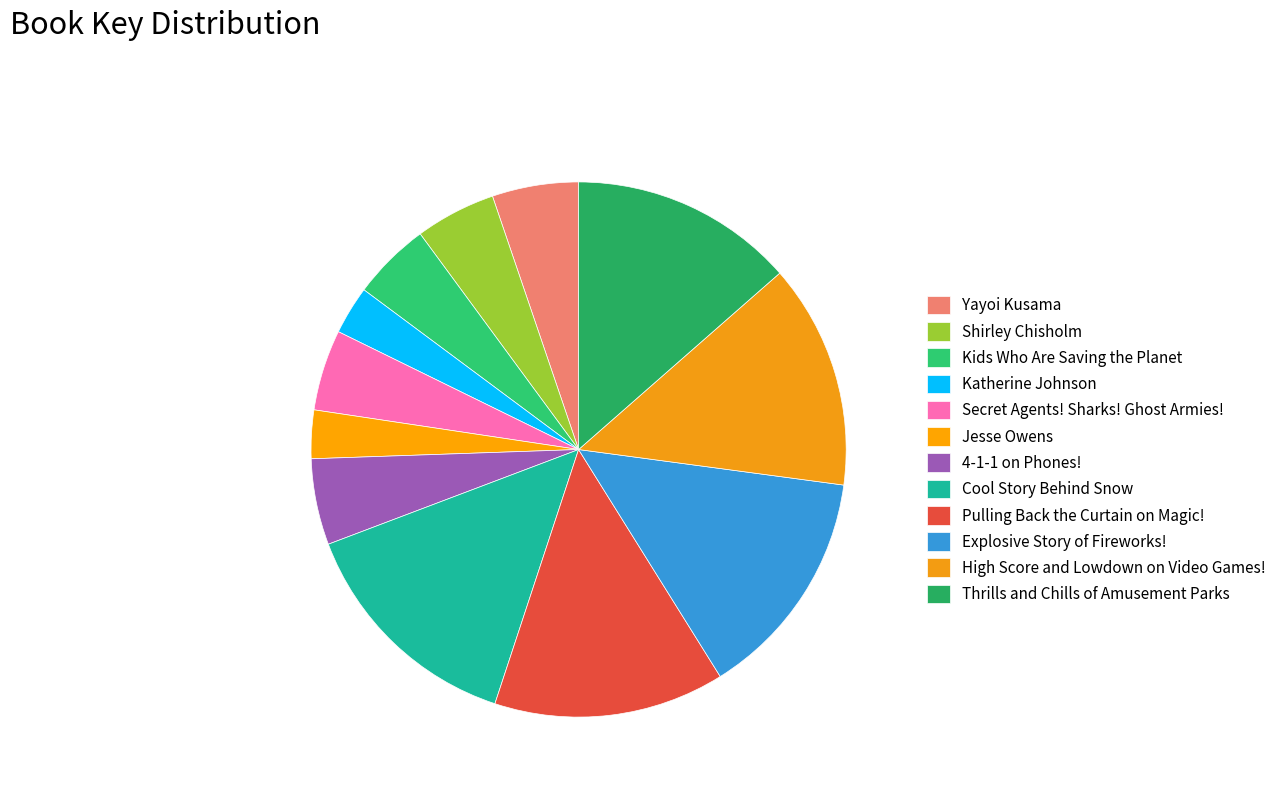

Is there a majority slice in this chart?

No